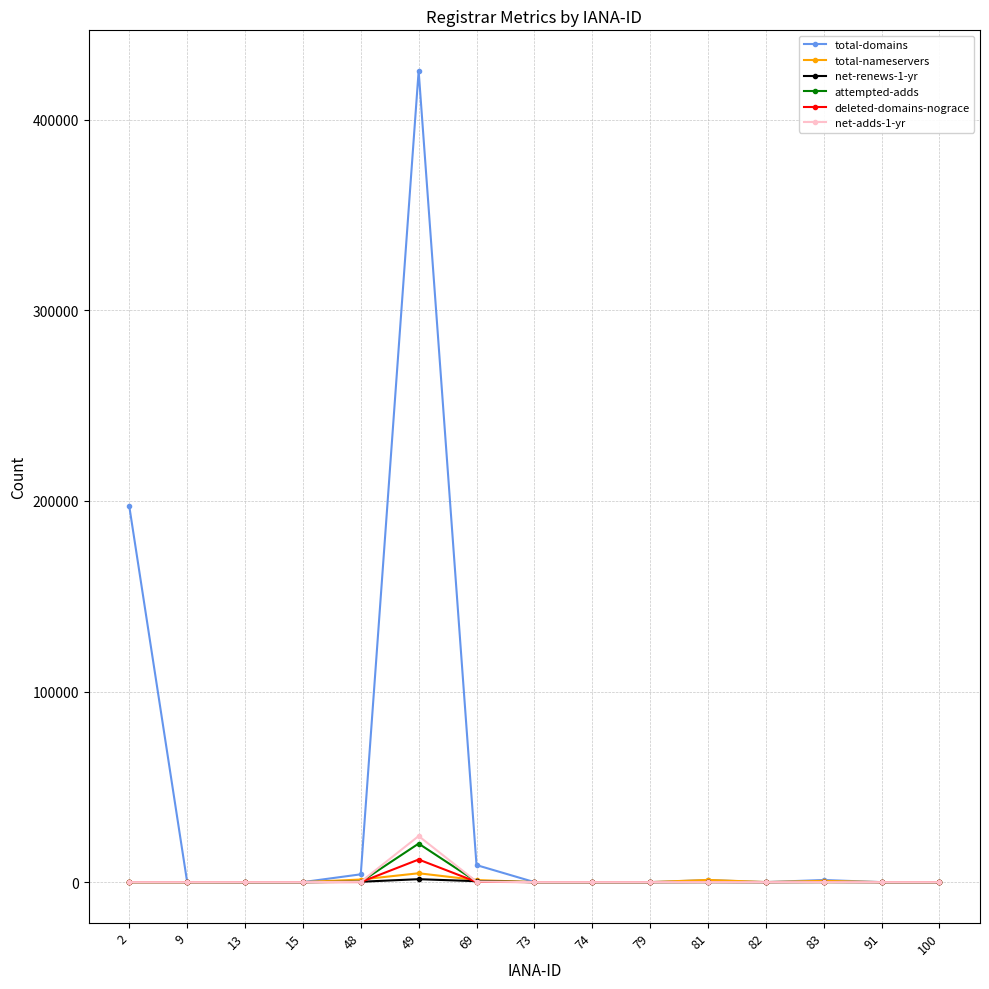

What are all the series names shown in the legend?

total-domains, total-nameservers, net-renews-1-yr, attempted-adds, deleted-domains-nograce, net-adds-1-yr